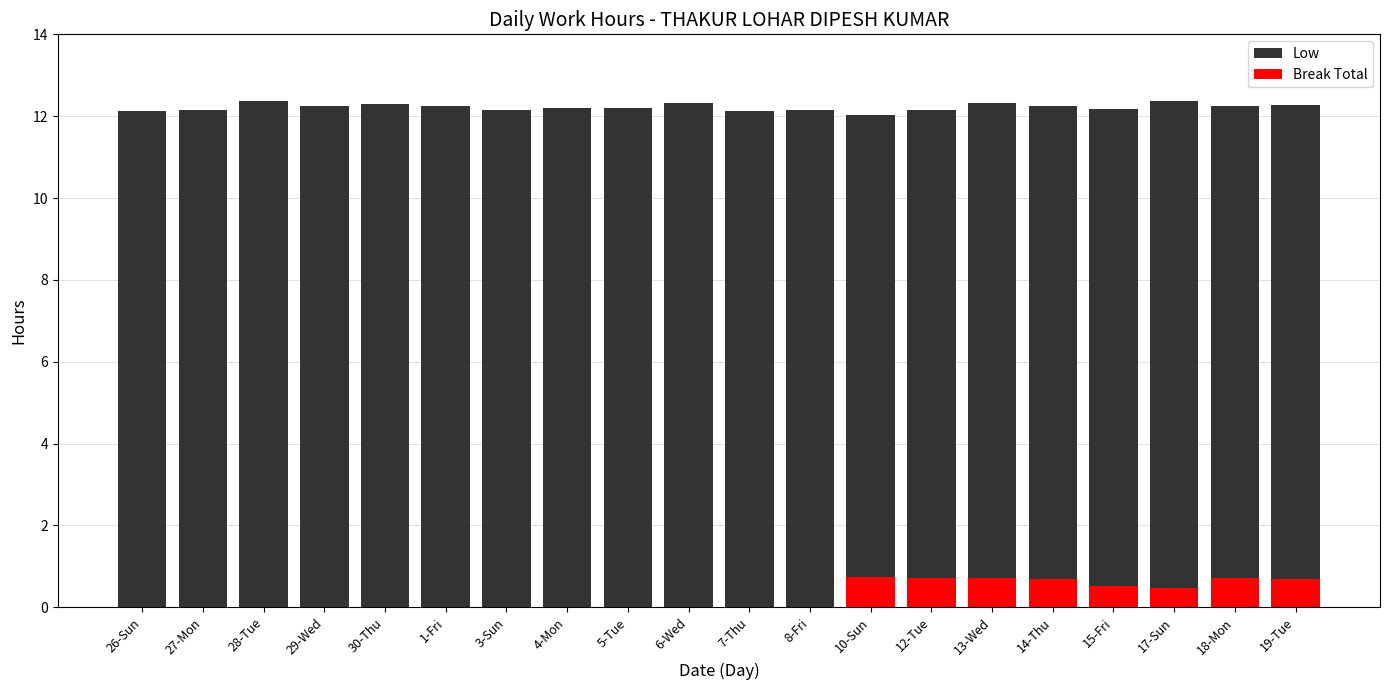

What position from the right is 29-Wed?

17